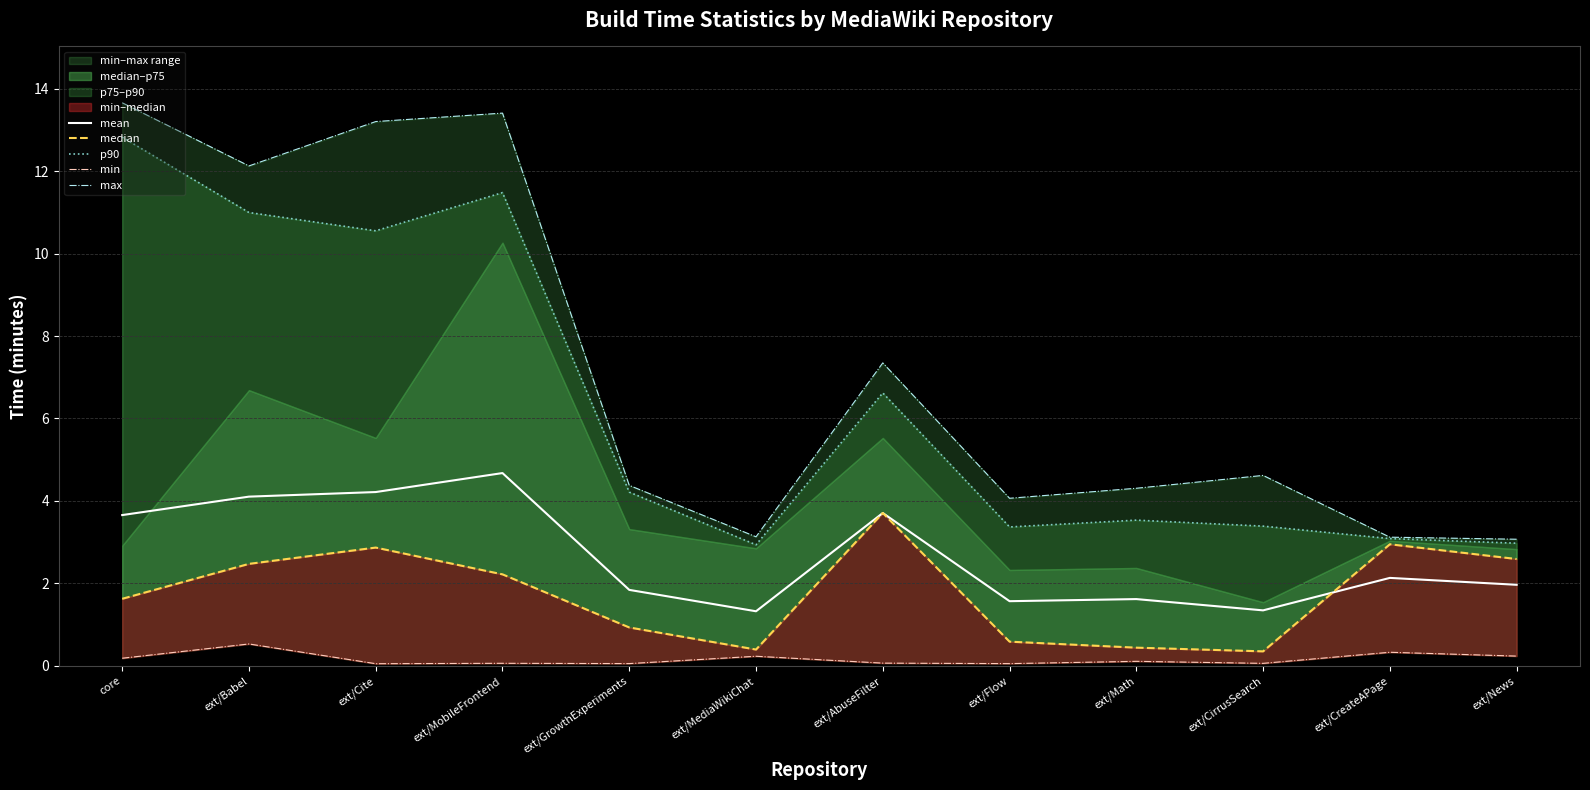

What is the label of the 10th point from the left?

ext/CirrusSearch